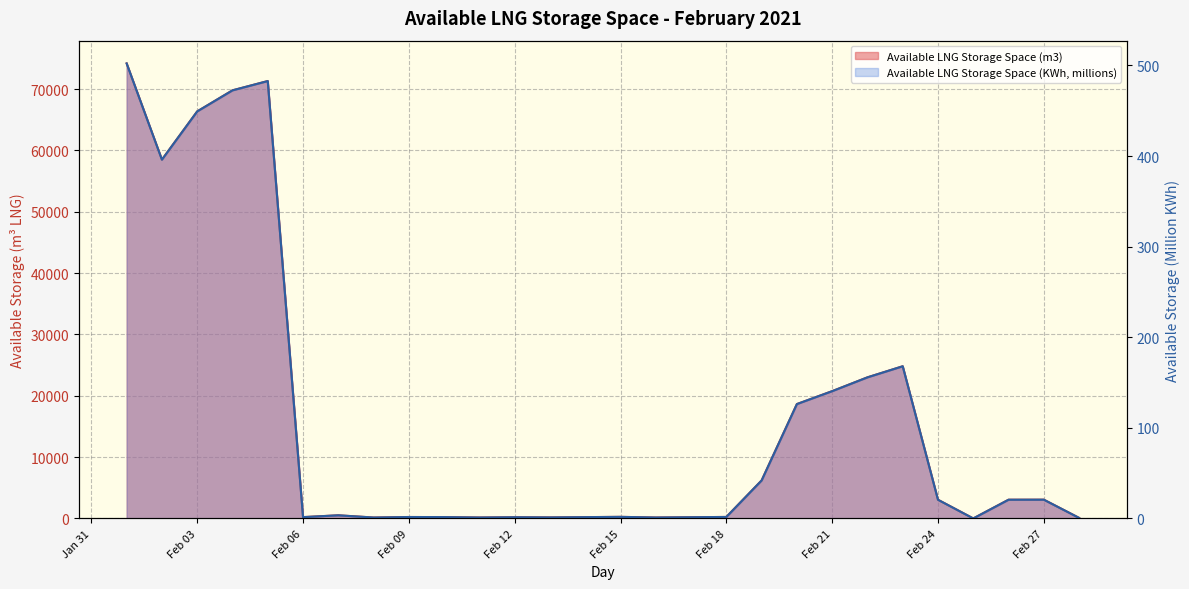

What is the difference between the Available LNG Storage Space (m3) values at 2021-02-22 and 2021-02-06?

22791.0